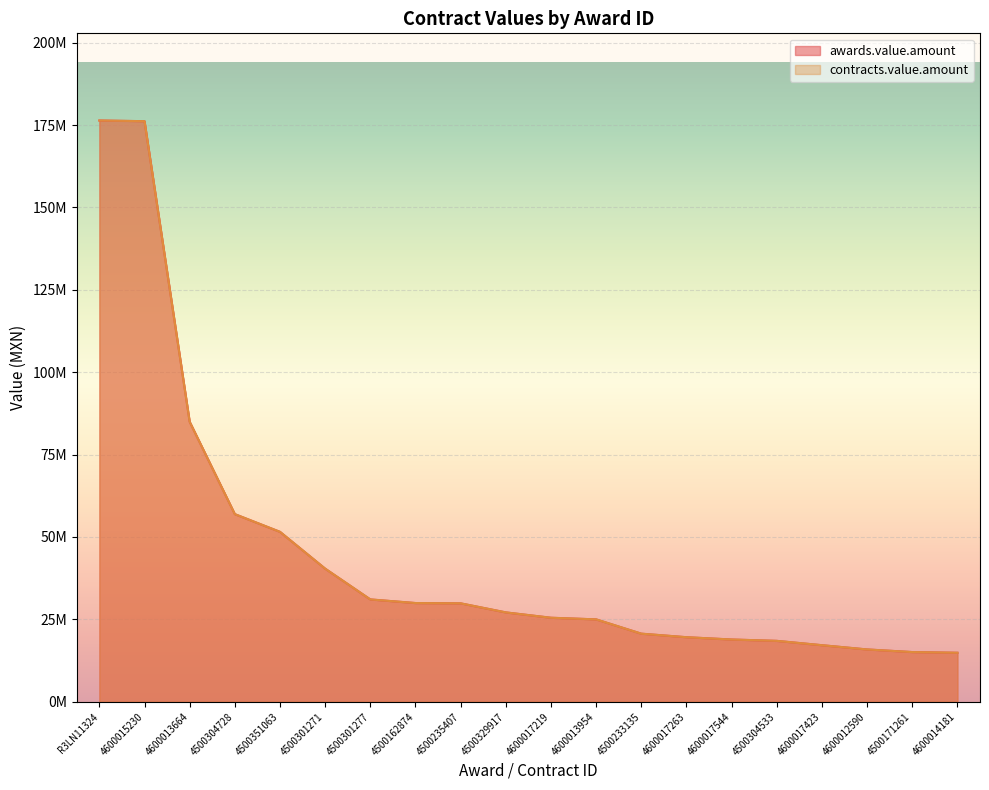

What is the sum of the awards.value.amount values at 4500301277 and 4600013664?

116016851